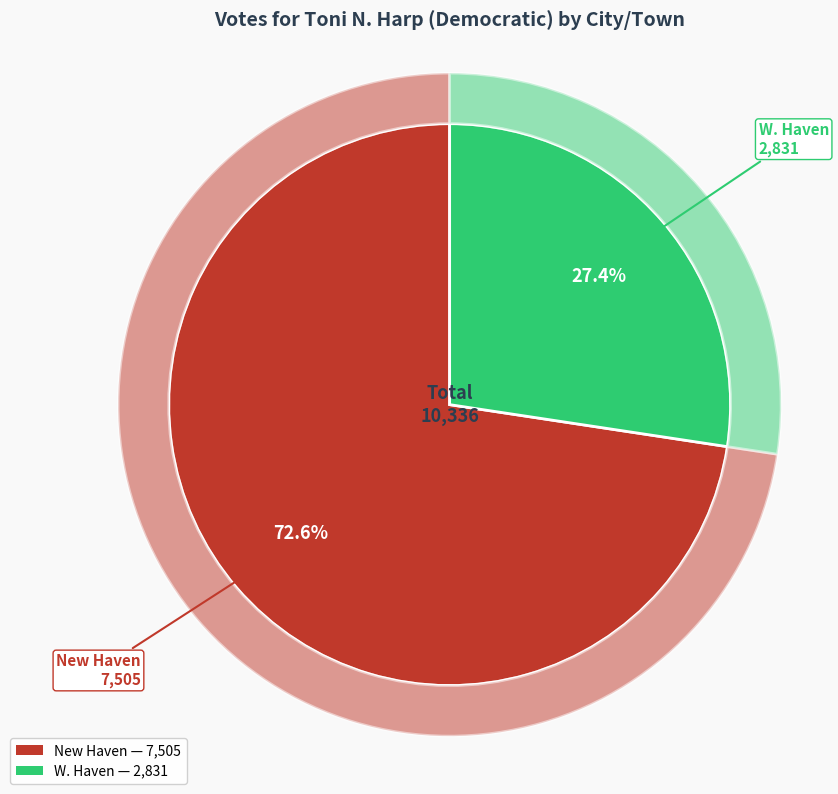

What is the ratio of the value at W. Haven to the value at New Haven?

0.4